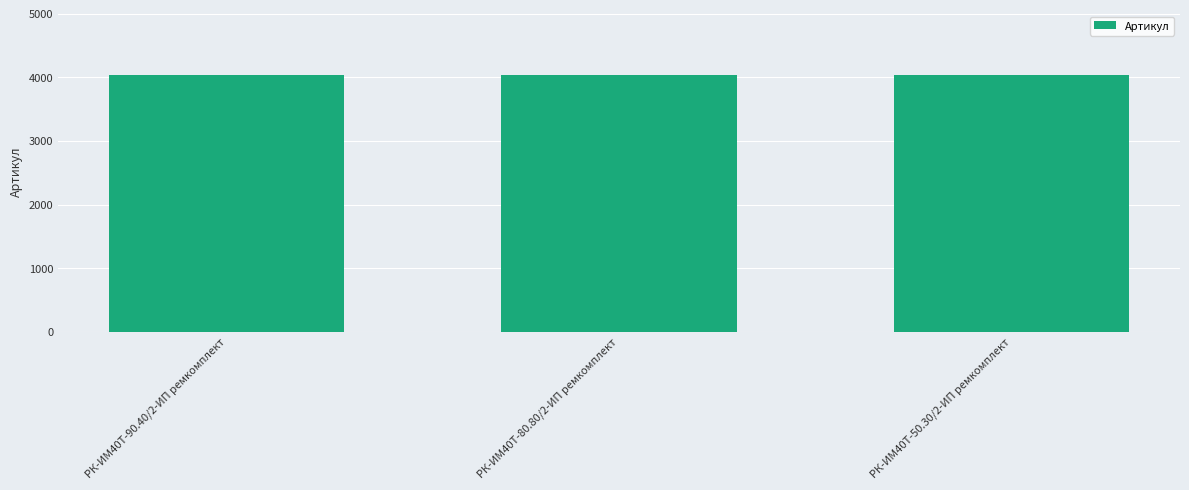

What is the difference between the maximum and minimum values?

2